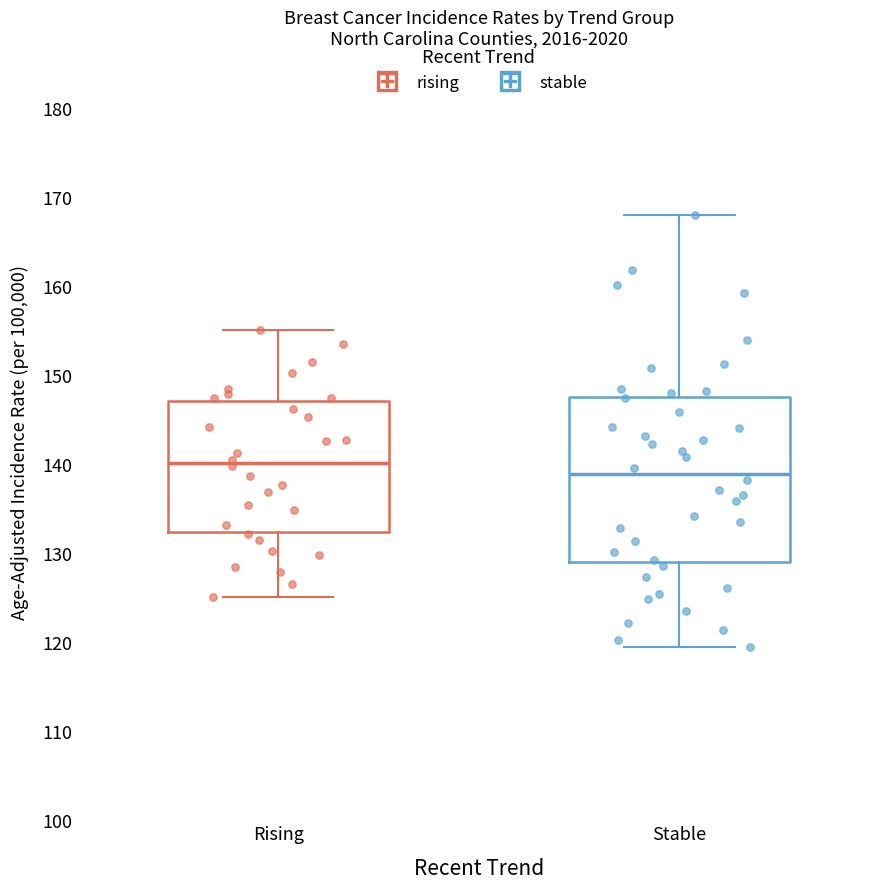

Which box has the highest median line?

Rising